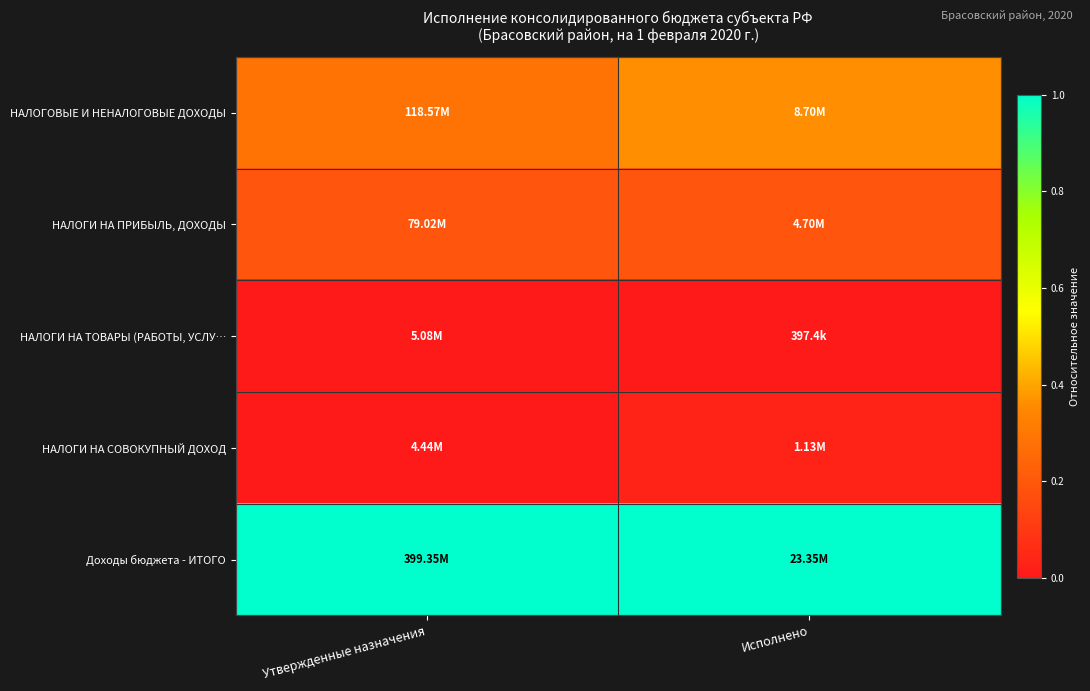

Reading left to right, transcribe all the data shown in this chart.

НАЛОГОВЫЕ И НЕНАЛОГОВЫЕ ДОХОДЫ: Утвержденные назначения=0.3	Исполнено=0.4
НАЛОГИ НА ПРИБЫЛЬ, ДОХОДЫ: Утвержденные назначения=0.2	Исполнено=0.2
НАЛОГИ НА ТОВАРЫ (РАБОТЫ, УСЛУ…: Утвержденные назначения=0.0	Исполнено=0.0
НАЛОГИ НА СОВОКУПНЫЙ ДОХОД: Утвержденные назначения=0.0	Исполнено=0.0
Доходы бюджета - ИТОГО: Утвержденные назначения=1.0	Исполнено=1.0